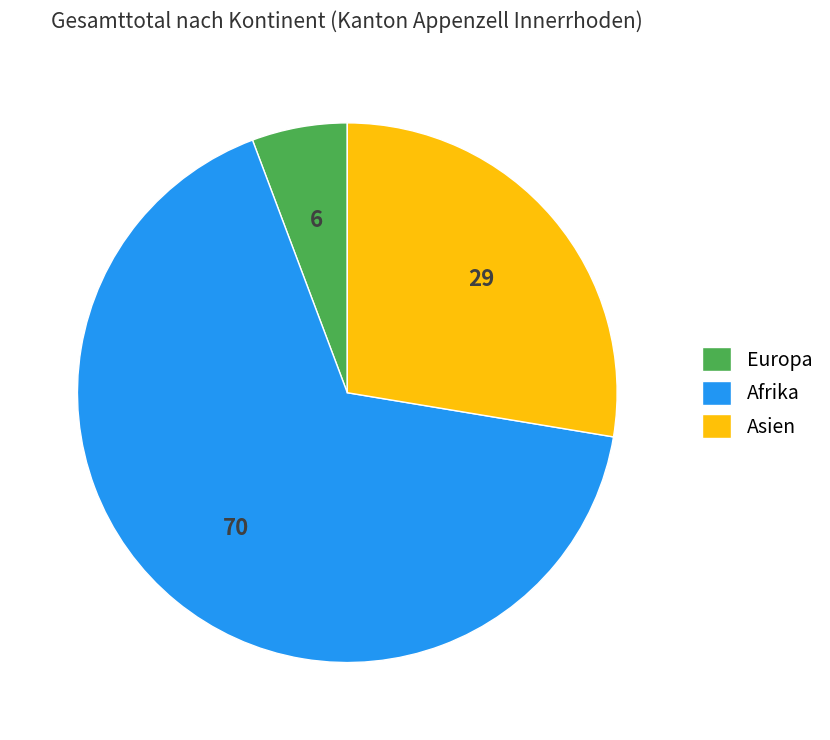

Is Afrika the majority of the pie?

Yes